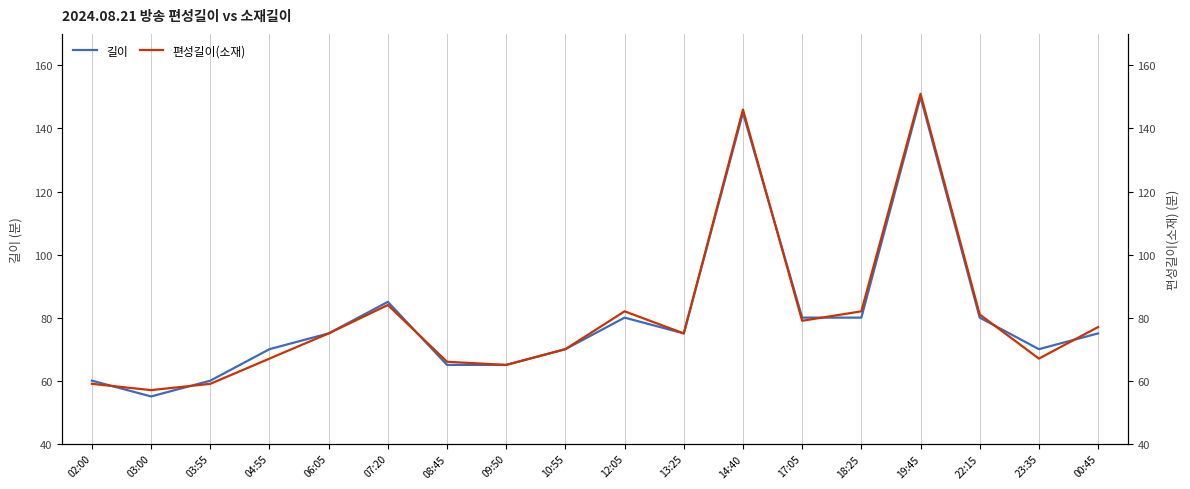

Which series has the largest total across all categories?

편성길이(소재)